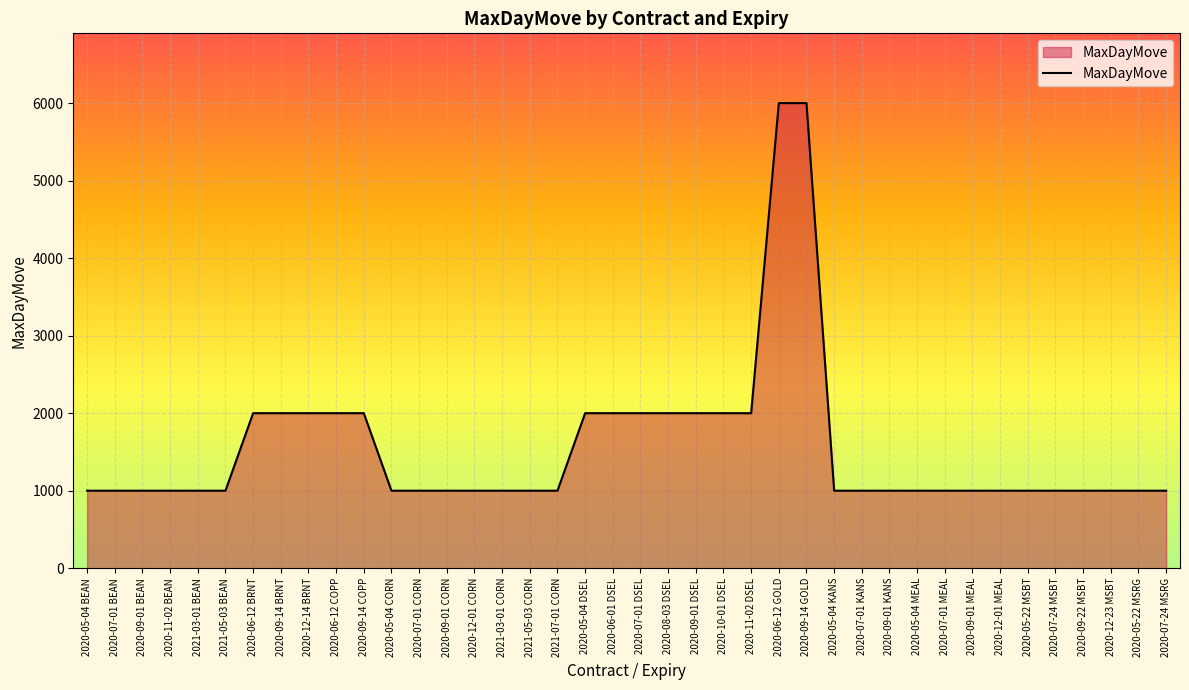

What is the smallest value displayed?

1000